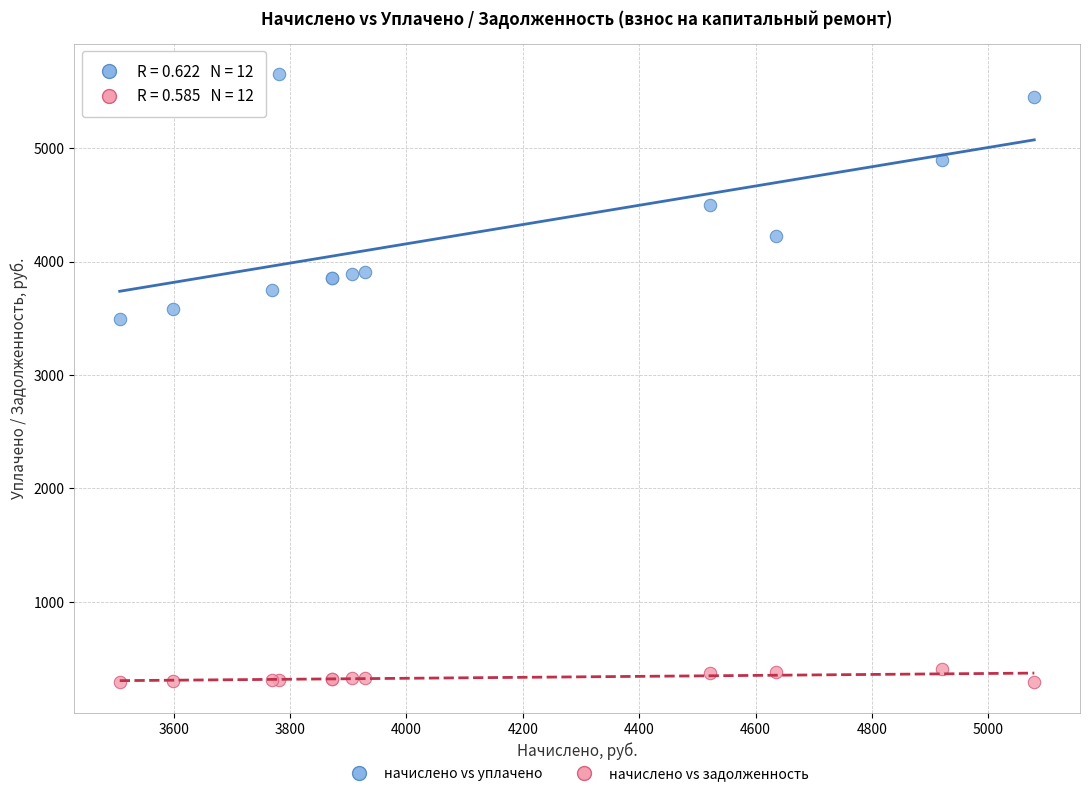

What are all the series names shown in the legend?

начислено vs уплачено, начислено vs задолженность